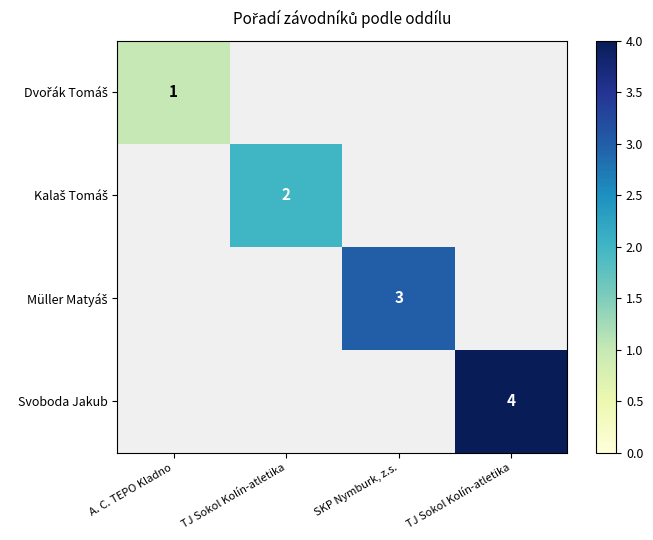

What is the minimum value shown in the chart?

1.0